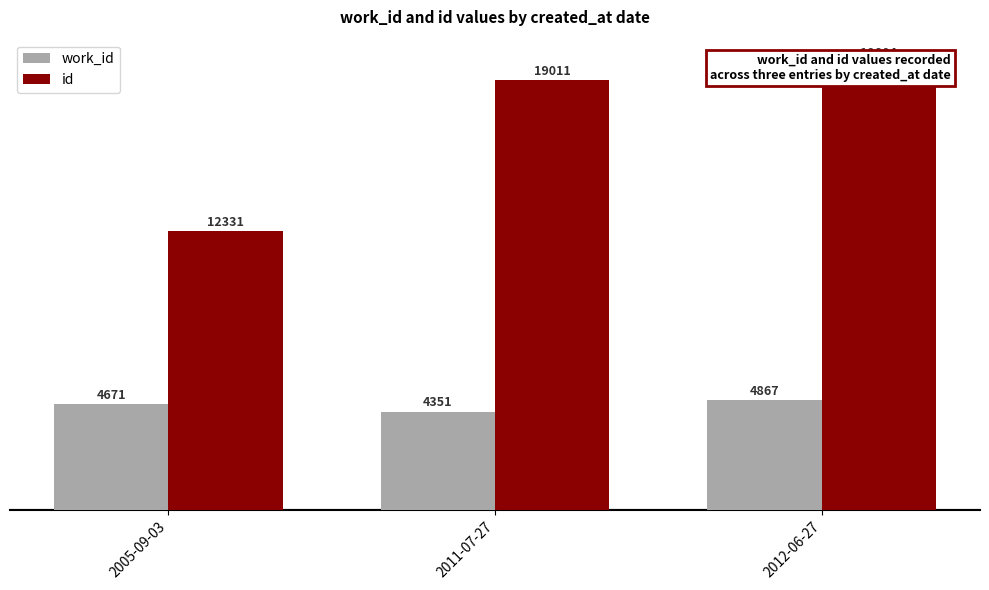

What is the label of the 2nd bar from the left?

2011-07-27